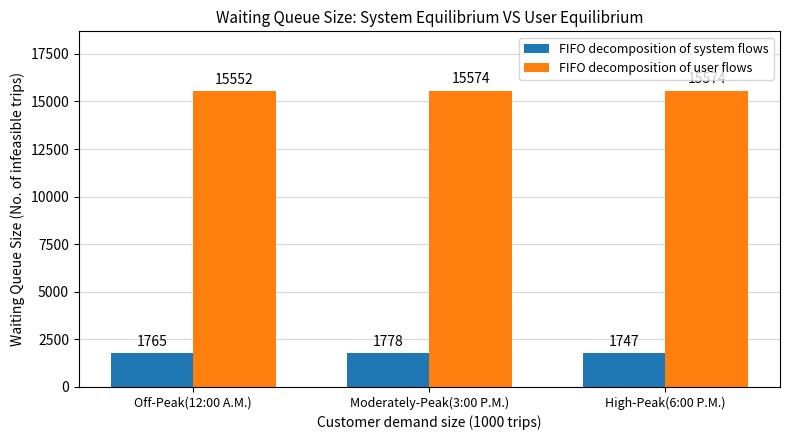

List the series in order of their peak value, lowest first.

FIFO decomposition of system flows, FIFO decomposition of user flows